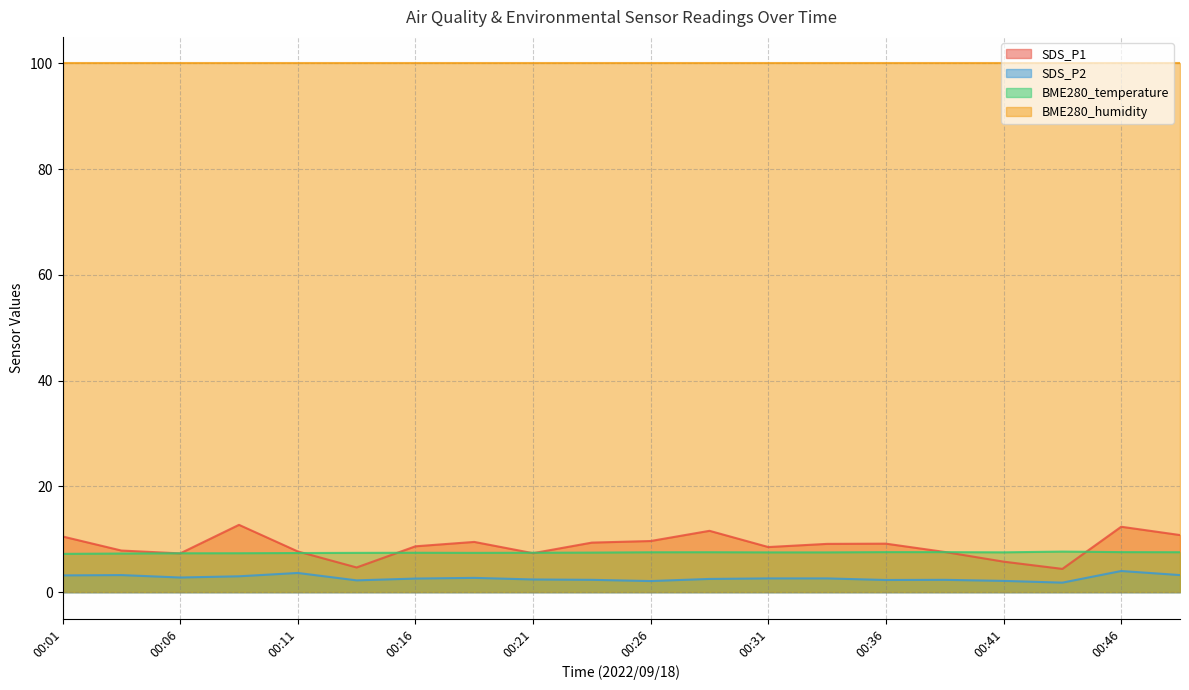

Which series has the widest spread of values?

SDS_P1